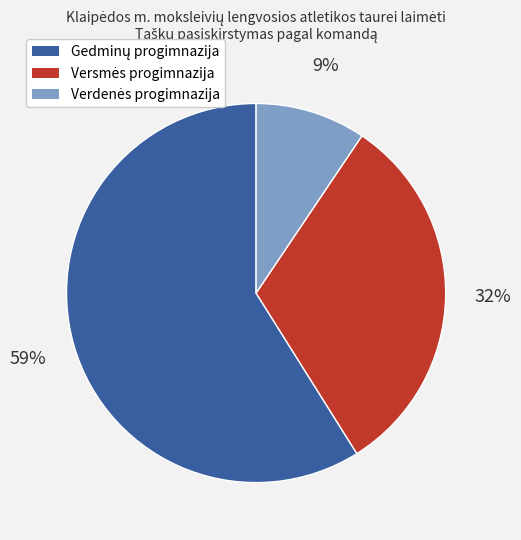

Does any single category account for the majority?

Yes